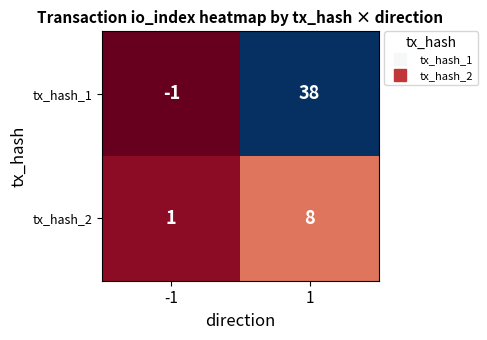

What is the approximate value of tx_hash_2 at 1?

8